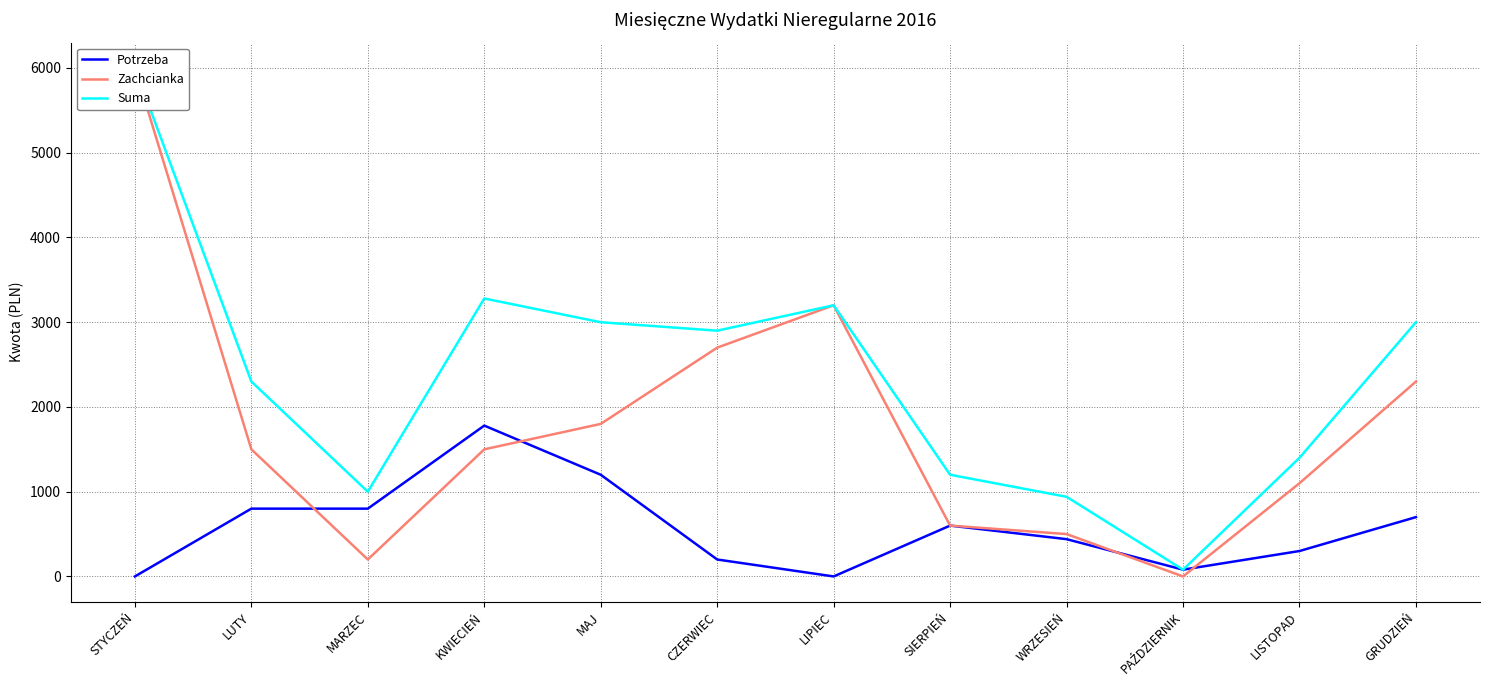

Reading right to left, what are all the values shown in this chart?

Potrzeba: 700	300	80	440	600	0	200	1200	1780	800	800	0
Zachcianka: 2300	1100	0	500	600	3200	2700	1800	1500	200	1500	6000
Suma: 3000	1400	80	940	1200	3200	2900	3000	3280	1000	2300	6000